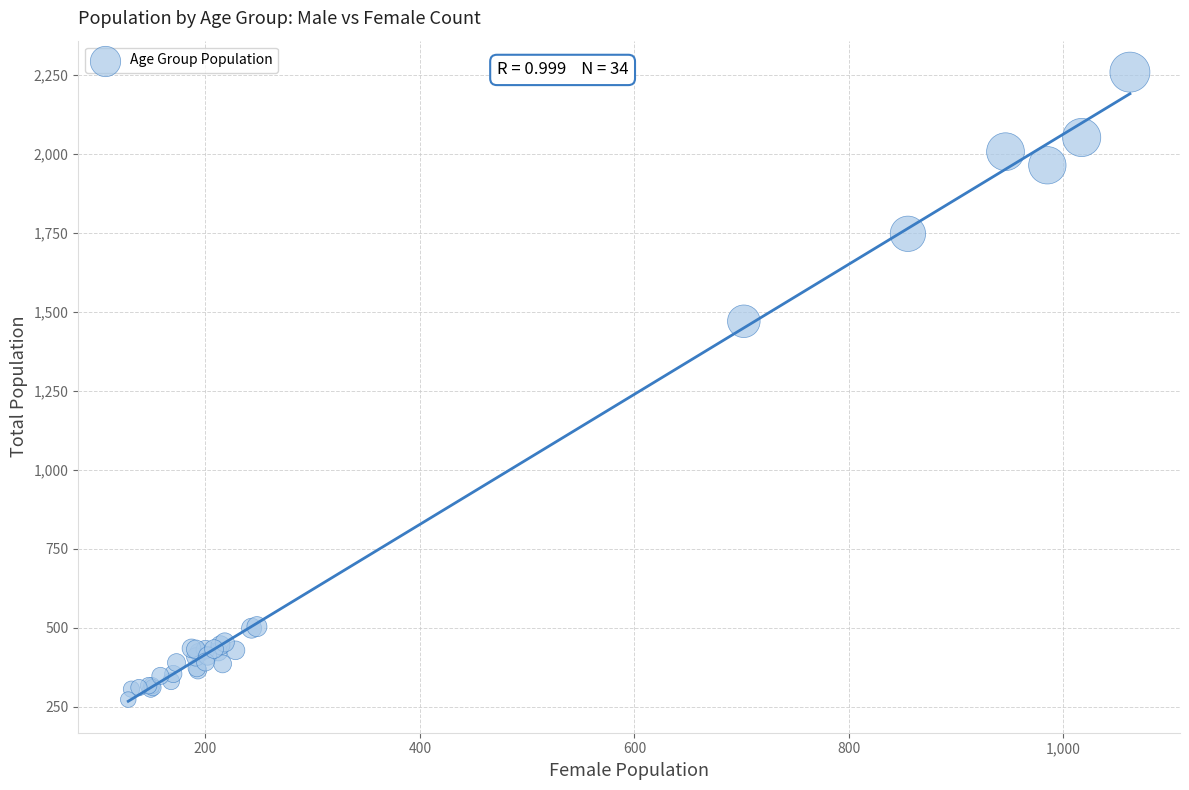

What Y value in the scatter plot is closest to 1265?

1470